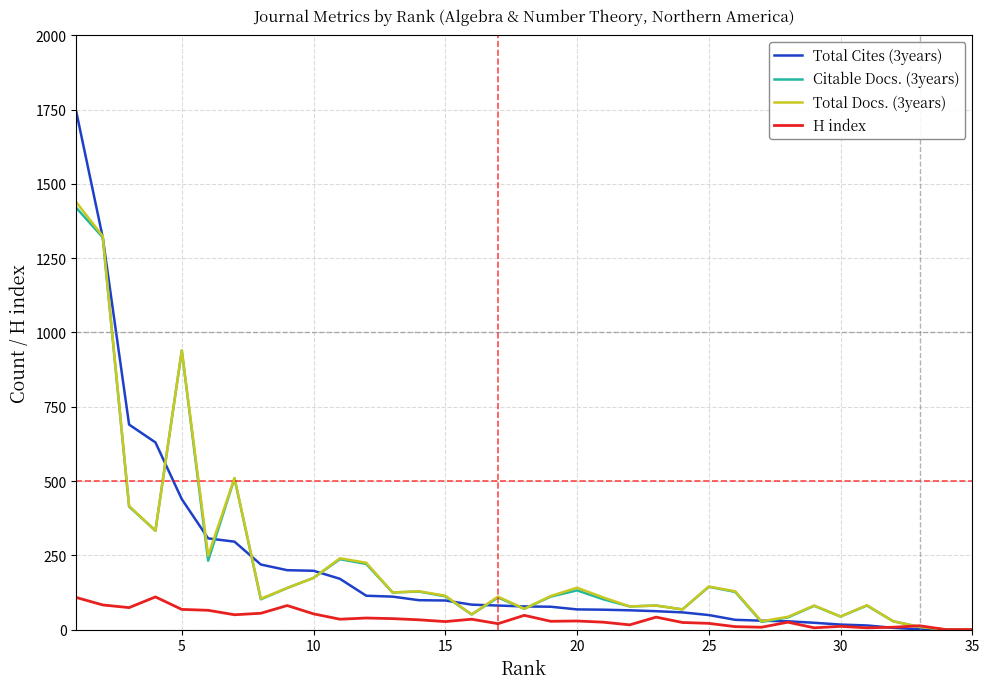

Which series has the widest spread of values?

Total Cites (3years)